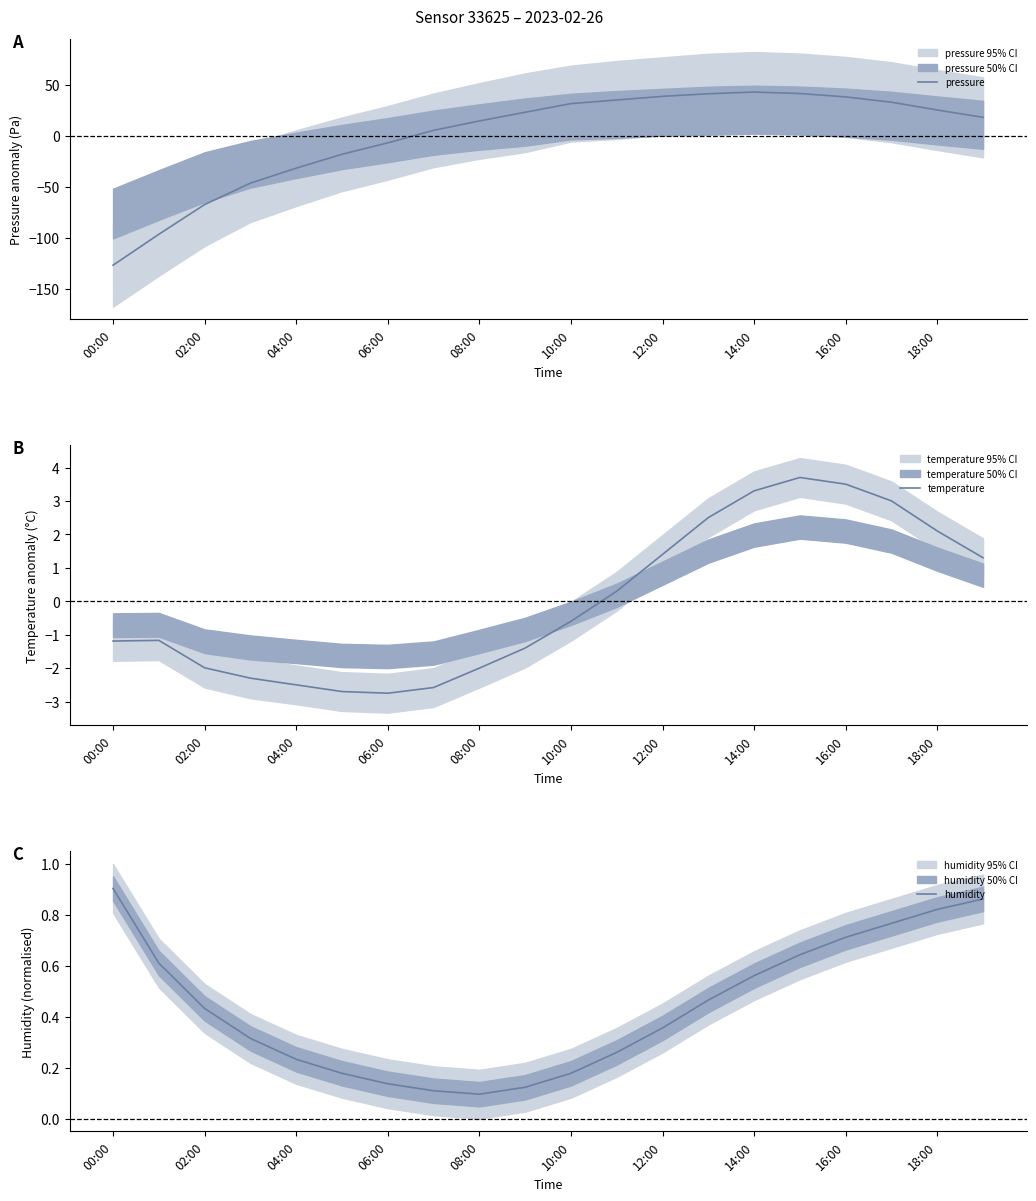

Which category has the lowest value in the pressure series?

00:00